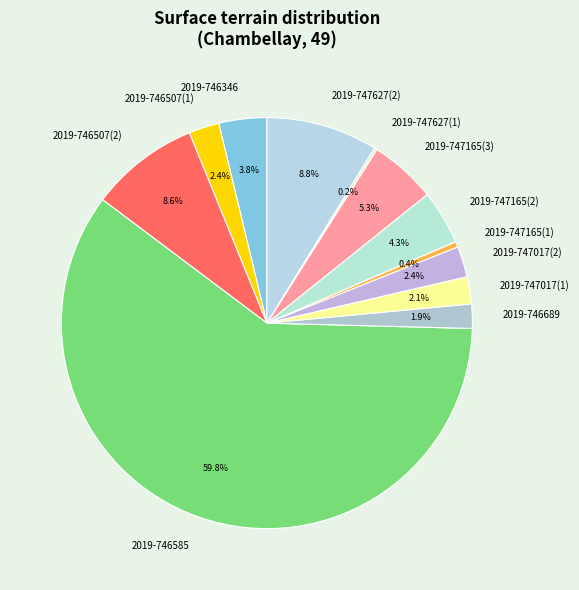

What is the largest slice in the pie chart?

2019-746585